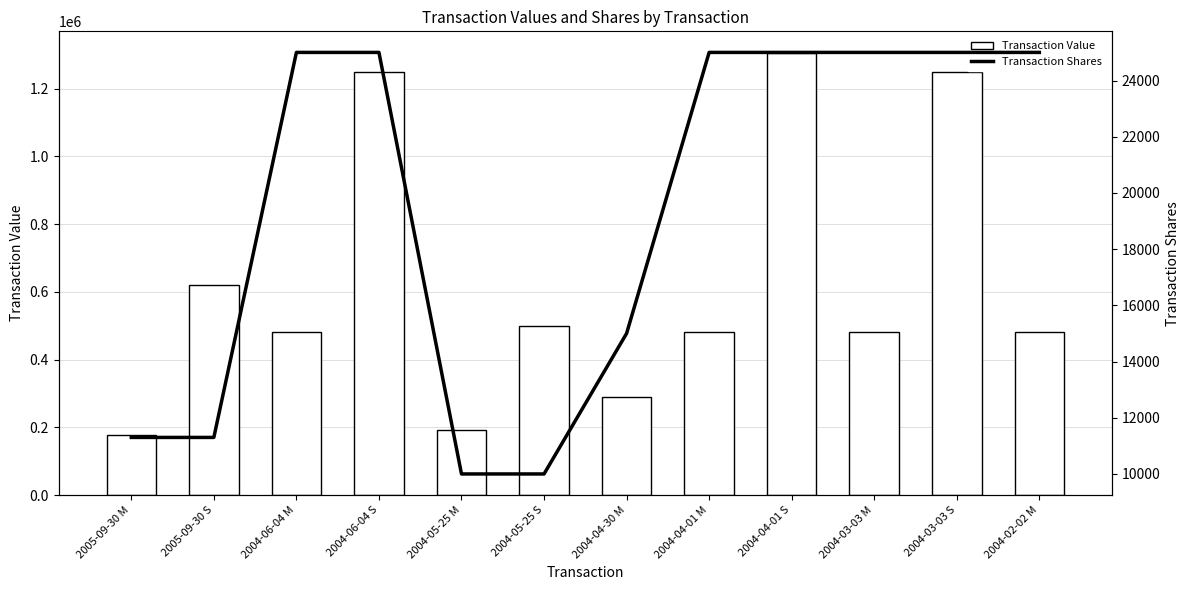

The Transaction Value series shows 1303768 at 2004-04-01 S. True or false?

True